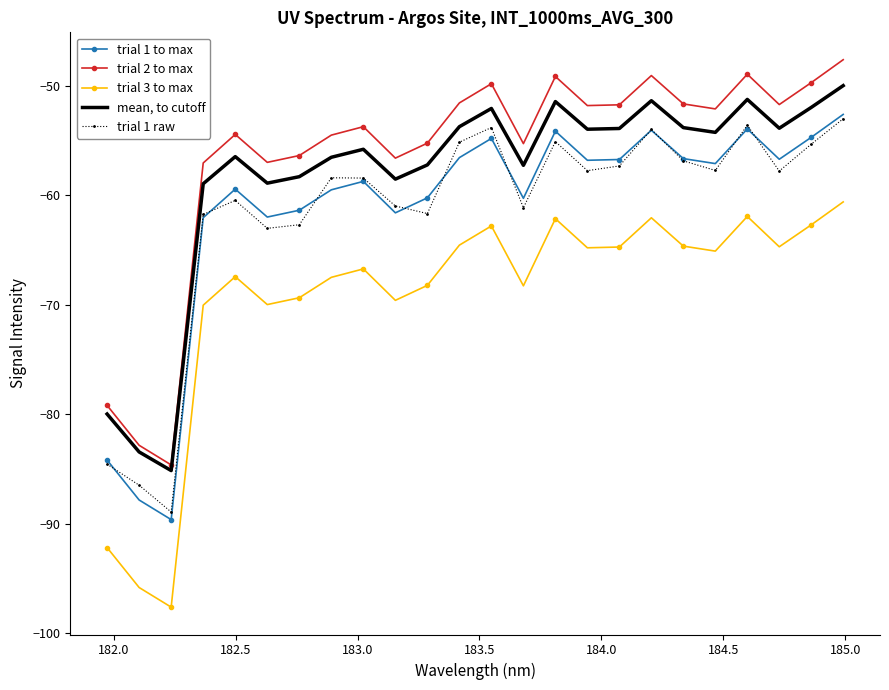

List the series in order of their peak value, highest first.

trial 2 to max, mean, to cutoff, trial 1 to max, trial 1 raw, trial 3 to max